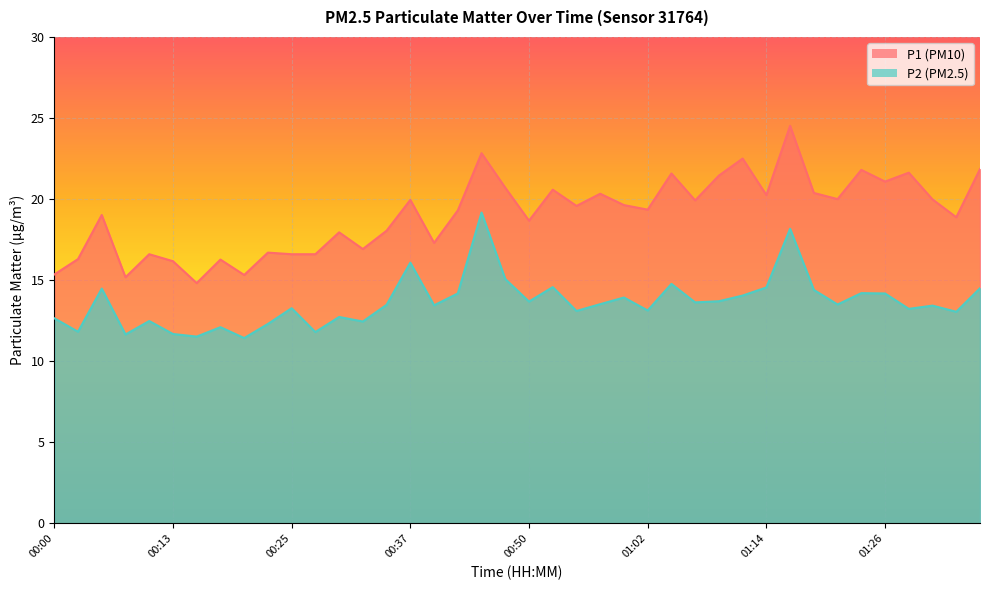

What is the average value of the P2 series?

13.6